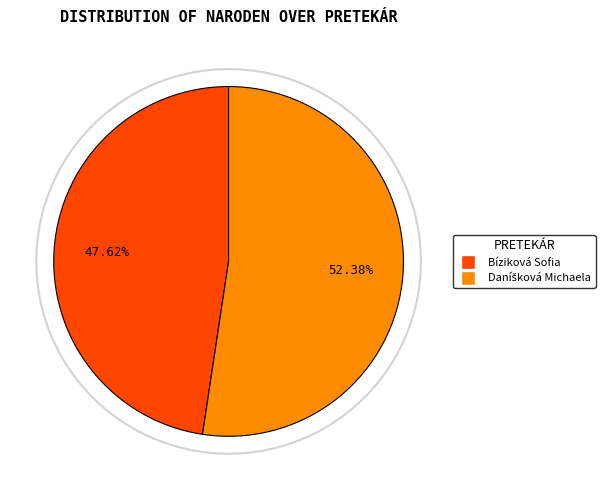

To the nearest percent, what is the average slice percentage?

50%